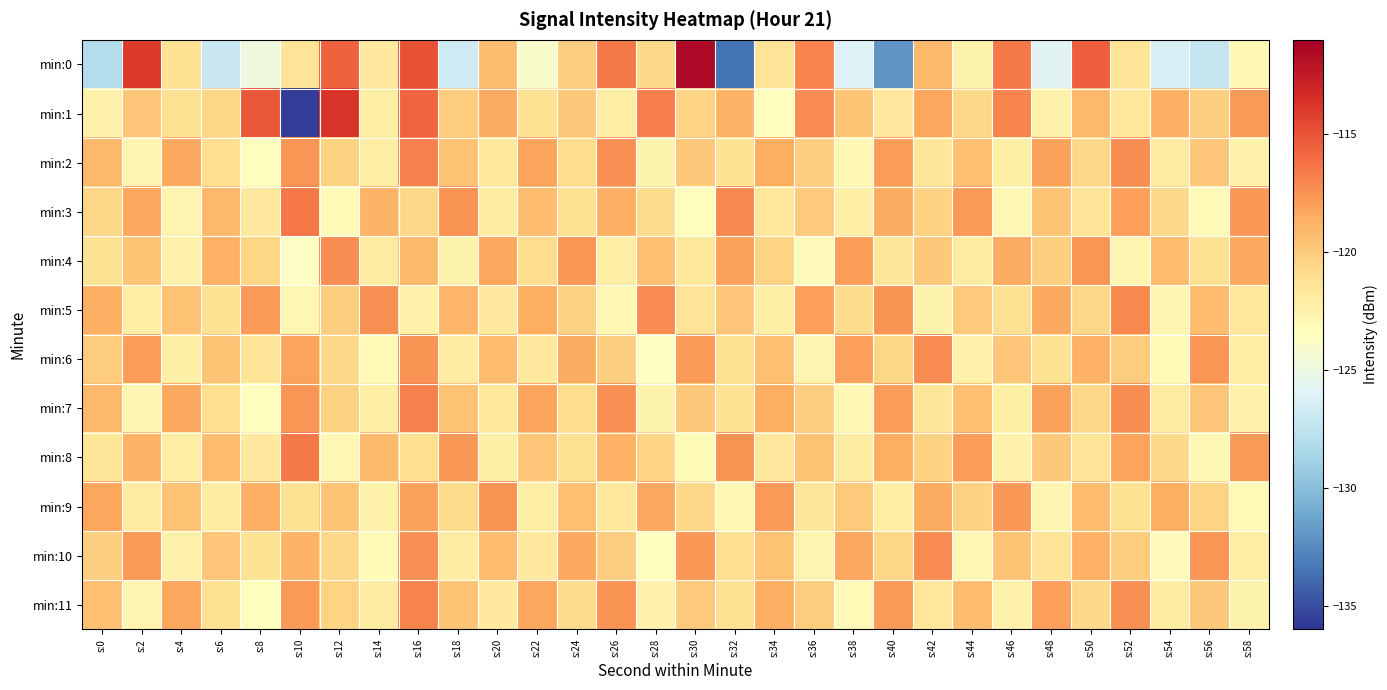

Reading left to right, list all the values displayed in this chart.

min:0: s:0=-128.0	s:2=-114.0	s:4=-121.3	s:6=-127.0	s:8=-124.8	s:10=-121.4	s:12=-115.5	s:14=-121.8	s:16=-114.9	s:18=-126.8	s:20=-119.3	s:22=-124.0	s:24=-120.2	s:26=-116.5	s:28=-120.7	s:30=-111.5	s:32=-133.5	s:34=-121.4	s:36=-116.9	s:38=-126.1	s:40=-132.1	s:42=-119.2	s:44=-122.6	s:46=-116.5	s:48=-125.8	s:50=-115.4	s:52=-121.4	s:54=-126.4	s:56=-127.3	s:58=-123.0
min:1: s:0=-122.3	s:2=-119.8	s:4=-121.2	s:6=-120.5	s:8=-115.2	s:10=-135.6	s:12=-113.6	s:14=-122.0	s:16=-115.7	s:18=-120.0	s:20=-118.5	s:22=-121.3	s:24=-119.8	s:26=-122.1	s:28=-116.7	s:30=-120.4	s:32=-118.9	s:34=-123.5	s:36=-117.2	s:38=-119.6	s:40=-121.8	s:42=-118.3	s:44=-120.7	s:46=-116.9	s:48=-122.4	s:50=-119.1	s:52=-121.6	s:54=-118.7	s:56=-120.2	s:58=-117.8
min:2: s:0=-119.2	s:2=-122.8	s:4=-118.4	s:6=-121.0	s:8=-123.5	s:10=-117.6	s:12=-120.3	s:14=-122.1	s:16=-116.8	s:18=-119.5	s:20=-121.7	s:22=-118.2	s:24=-120.9	s:26=-117.4	s:28=-122.6	s:30=-119.8	s:32=-121.3	s:34=-118.6	s:36=-120.1	s:38=-123.0	s:40=-117.9	s:42=-121.5	s:44=-119.4	s:46=-122.3	s:48=-118.1	s:50=-120.6	s:52=-117.3	s:54=-121.9	s:56=-119.7	s:58=-122.5
min:3: s:0=-120.5	s:2=-118.3	s:4=-122.7	s:6=-119.1	s:8=-121.8	s:10=-116.4	s:12=-123.2	s:14=-118.9	s:16=-120.6	s:18=-117.5	s:20=-122.0	s:22=-119.3	s:24=-121.1	s:26=-118.7	s:28=-120.8	s:30=-123.4	s:32=-117.1	s:34=-121.6	s:36=-119.9	s:38=-122.2	s:40=-118.5	s:42=-120.3	s:44=-117.8	s:46=-122.9	s:48=-119.6	s:50=-121.4	s:52=-118.0	s:54=-120.7	s:56=-123.1	s:58=-117.7
min:4: s:0=-121.2	s:2=-119.6	s:4=-122.4	s:6=-118.8	s:8=-120.5	s:10=-123.7	s:12=-117.3	s:14=-121.9	s:16=-119.2	s:18=-122.6	s:20=-118.3	s:22=-120.9	s:24=-117.6	s:26=-122.1	s:28=-119.4	s:30=-121.7	s:32=-118.1	s:34=-120.4	s:36=-123.3	s:38=-117.9	s:40=-121.5	s:42=-119.8	s:44=-122.0	s:46=-118.5	s:48=-120.2	s:50=-117.6	s:52=-122.8	s:54=-119.3	s:56=-121.1	s:58=-118.4
min:5: s:0=-118.7	s:2=-122.2	s:4=-119.5	s:6=-121.3	s:8=-117.8	s:10=-122.9	s:12=-120.1	s:14=-117.4	s:16=-122.5	s:18=-119.0	s:20=-121.8	s:22=-118.6	s:24=-120.3	s:26=-123.0	s:28=-117.2	s:30=-121.4	s:32=-119.7	s:34=-122.3	s:36=-118.0	s:38=-120.8	s:40=-117.5	s:42=-122.6	s:44=-119.9	s:46=-121.2	s:48=-118.4	s:50=-120.6	s:52=-117.1	s:54=-122.8	s:56=-119.3	s:58=-121.6
min:6: s:0=-120.0	s:2=-117.9	s:4=-122.3	s:6=-119.6	s:8=-121.4	s:10=-118.2	s:12=-120.7	s:14=-123.1	s:16=-117.5	s:18=-122.0	s:20=-119.3	s:22=-121.8	s:24=-118.5	s:26=-120.2	s:28=-123.6	s:30=-117.8	s:32=-121.1	s:34=-119.4	s:36=-122.7	s:38=-118.0	s:40=-120.5	s:42=-117.2	s:44=-122.4	s:46=-119.7	s:48=-121.3	s:50=-118.8	s:52=-120.0	s:54=-123.2	s:56=-117.6	s:58=-122.1
min:7: s:0=-119.1	s:2=-122.8	s:4=-118.4	s:6=-121.0	s:8=-123.5	s:10=-117.6	s:12=-120.3	s:14=-122.1	s:16=-116.8	s:18=-119.5	s:20=-121.7	s:22=-118.2	s:24=-120.9	s:26=-117.4	s:28=-122.6	s:30=-119.8	s:32=-121.3	s:34=-118.6	s:36=-120.1	s:38=-123.0	s:40=-117.9	s:42=-121.5	s:44=-119.4	s:46=-122.3	s:48=-118.1	s:50=-120.6	s:52=-117.3	s:54=-121.9	s:56=-119.7	s:58=-122.5
min:8: s:0=-121.5	s:2=-118.9	s:4=-122.1	s:6=-119.3	s:8=-121.8	s:10=-116.5	s:12=-122.9	s:14=-119.2	s:16=-121.0	s:18=-117.7	s:20=-122.3	s:22=-119.7	s:24=-121.2	s:26=-118.8	s:28=-120.4	s:30=-123.2	s:32=-117.5	s:34=-121.8	s:36=-119.5	s:38=-122.0	s:40=-118.6	s:42=-120.3	s:44=-117.9	s:46=-122.5	s:48=-119.8	s:50=-121.4	s:52=-118.2	s:54=-120.7	s:56=-123.0	s:58=-117.8
min:9: s:0=-118.3	s:2=-121.9	s:4=-119.5	s:6=-122.0	s:8=-118.7	s:10=-121.2	s:12=-119.6	s:14=-122.4	s:16=-118.1	s:18=-120.8	s:20=-117.5	s:22=-122.1	s:24=-119.4	s:26=-121.7	s:28=-118.3	s:30=-120.6	s:32=-123.0	s:34=-117.8	s:36=-121.5	s:38=-119.9	s:40=-122.2	s:42=-118.5	s:44=-120.3	s:46=-117.7	s:48=-122.8	s:50=-119.3	s:52=-121.1	s:54=-118.6	s:56=-120.4	s:58=-123.1
min:10: s:0=-120.2	s:2=-117.8	s:4=-122.4	s:6=-119.7	s:8=-121.3	s:10=-118.9	s:12=-120.6	s:14=-123.2	s:16=-117.4	s:18=-122.0	s:20=-119.3	s:22=-121.8	s:24=-118.4	s:26=-120.1	s:28=-123.5	s:30=-117.7	s:32=-121.0	s:34=-119.5	s:36=-122.7	s:38=-118.3	s:40=-120.5	s:42=-117.2	s:44=-122.9	s:46=-119.6	s:48=-121.4	s:50=-118.8	s:52=-120.0	s:54=-123.3	s:56=-117.6	s:58=-122.1
min:11: s:0=-119.4	s:2=-122.7	s:4=-118.3	s:6=-121.1	s:8=-123.4	s:10=-117.8	s:12=-120.4	s:14=-122.0	s:16=-116.9	s:18=-119.6	s:20=-121.8	s:22=-118.3	s:24=-120.8	s:26=-117.5	s:28=-122.5	s:30=-119.9	s:32=-121.2	s:34=-118.7	s:36=-120.0	s:38=-123.1	s:40=-117.8	s:42=-121.6	s:44=-119.3	s:46=-122.4	s:48=-118.0	s:50=-120.7	s:52=-117.4	s:54=-122.0	s:56=-119.8	s:58=-122.6